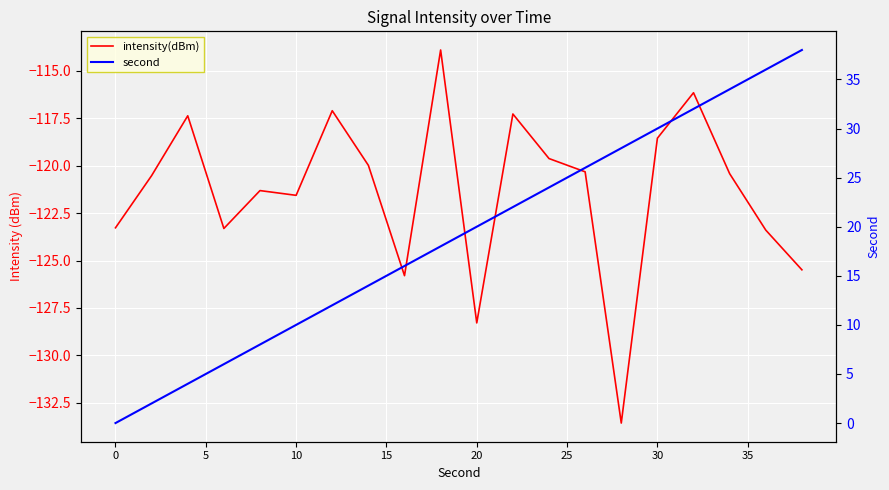

What is the difference between the second highest and minimum values in the second series?

36.0